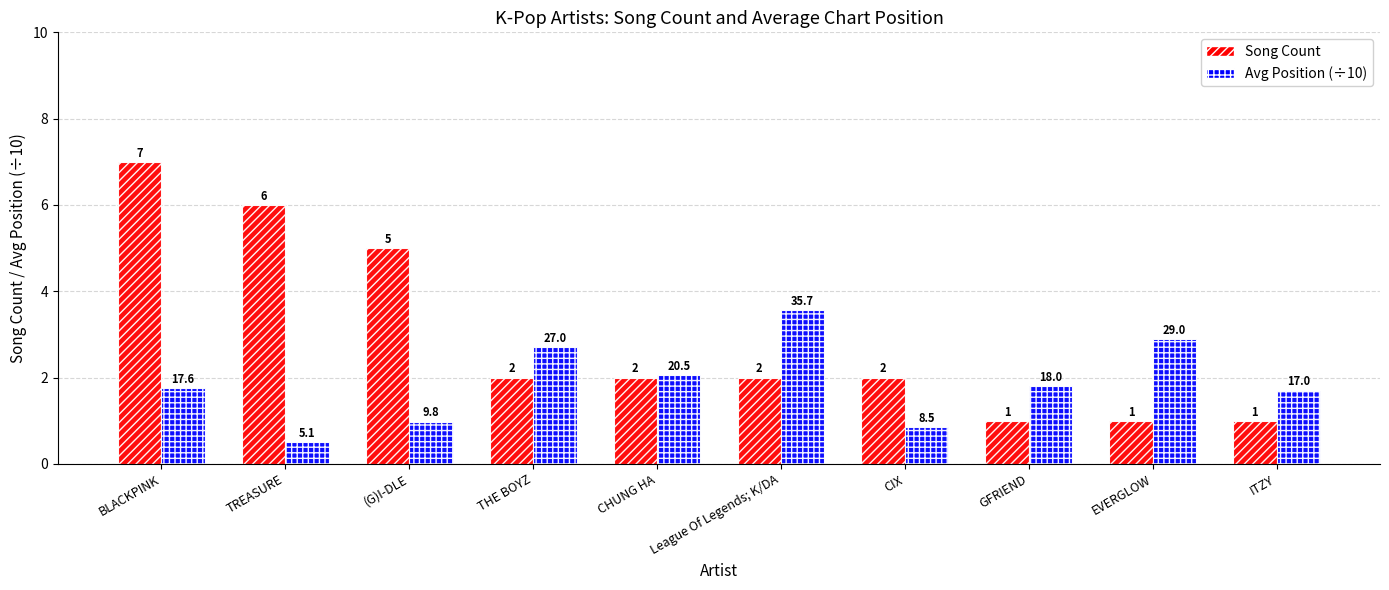

The Song Count series shows 5.0 at (G)I-DLE. True or false?

True